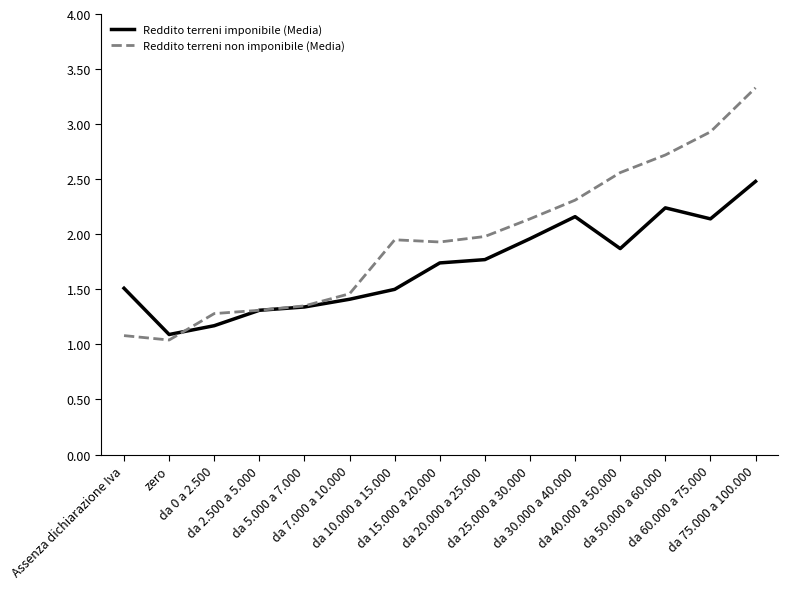

Which category has the highest value across all series?

da 75.000 a 100.000